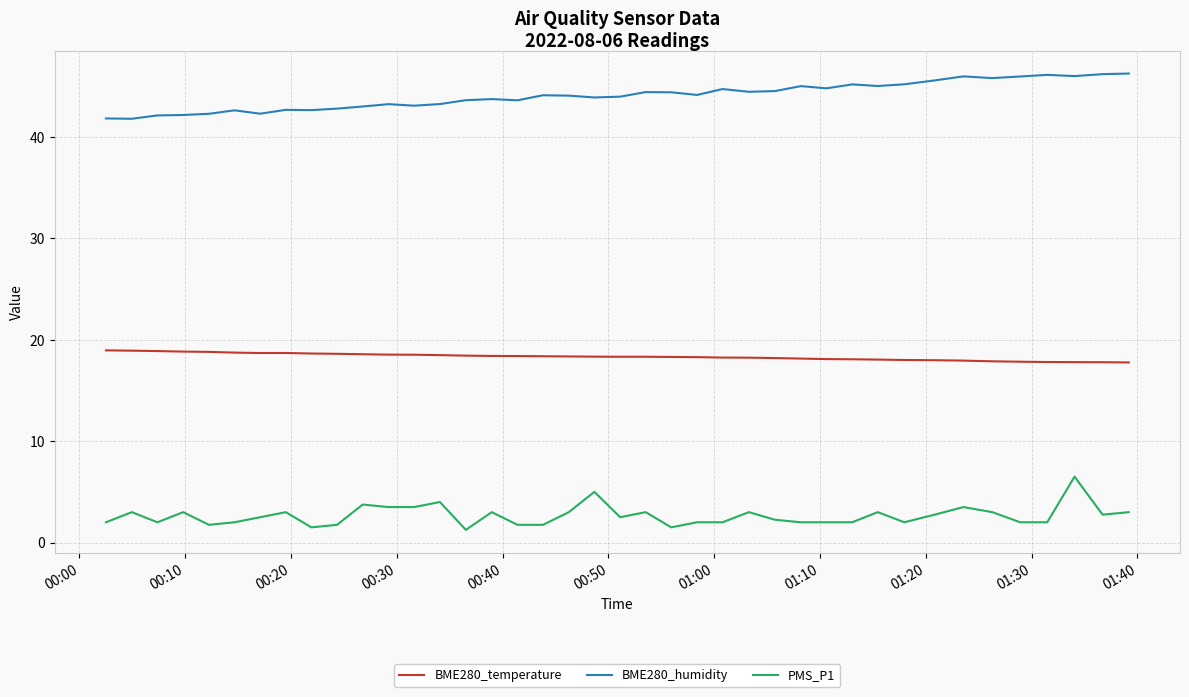

True or false: BME280_temperature and PMS_P1 intersect in this chart.

False